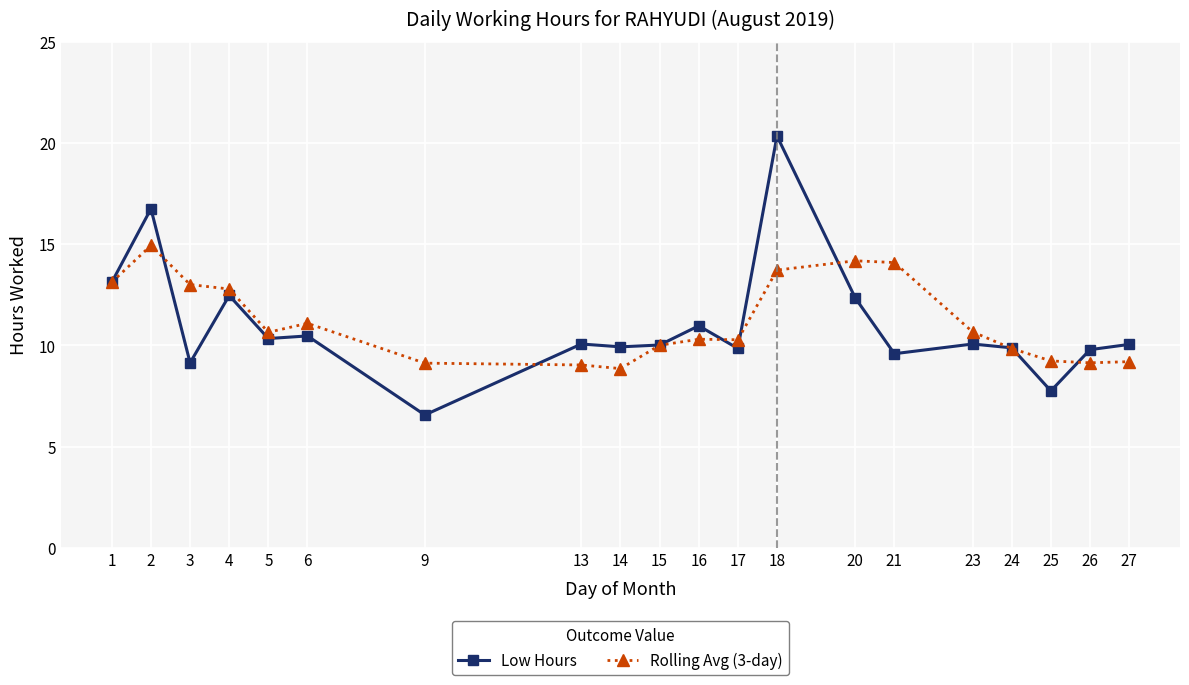

The value of Low Hours at 25 is 11.0. True or false?

False